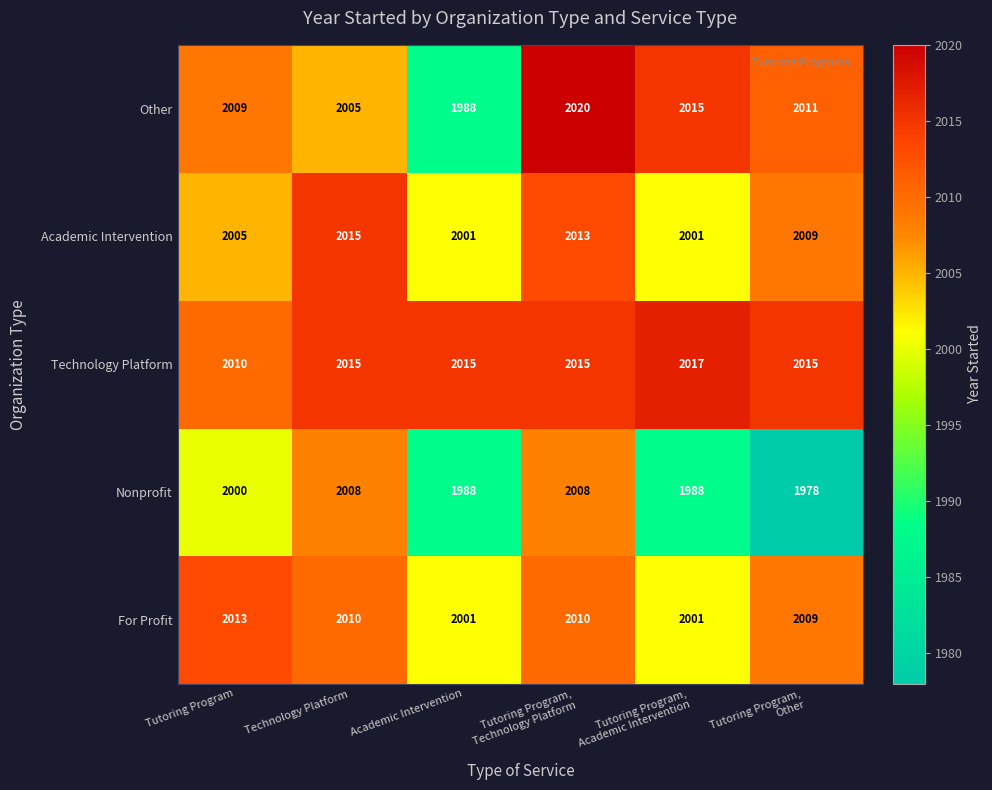

At how many categories does at least one series exceed 1997?

6